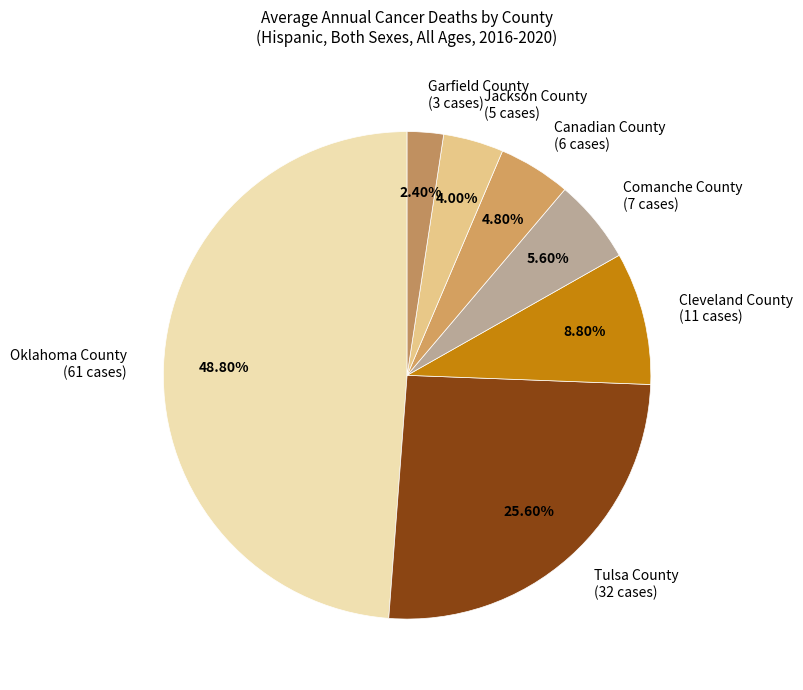

Rank the categories by value from highest to lowest.

Oklahoma County (61 cases), Tulsa County (32 cases), Cleveland County (11 cases), Comanche County (7 cases), Canadian County (6 cases), Jackson County (5 cases), Garfield County (3 cases)